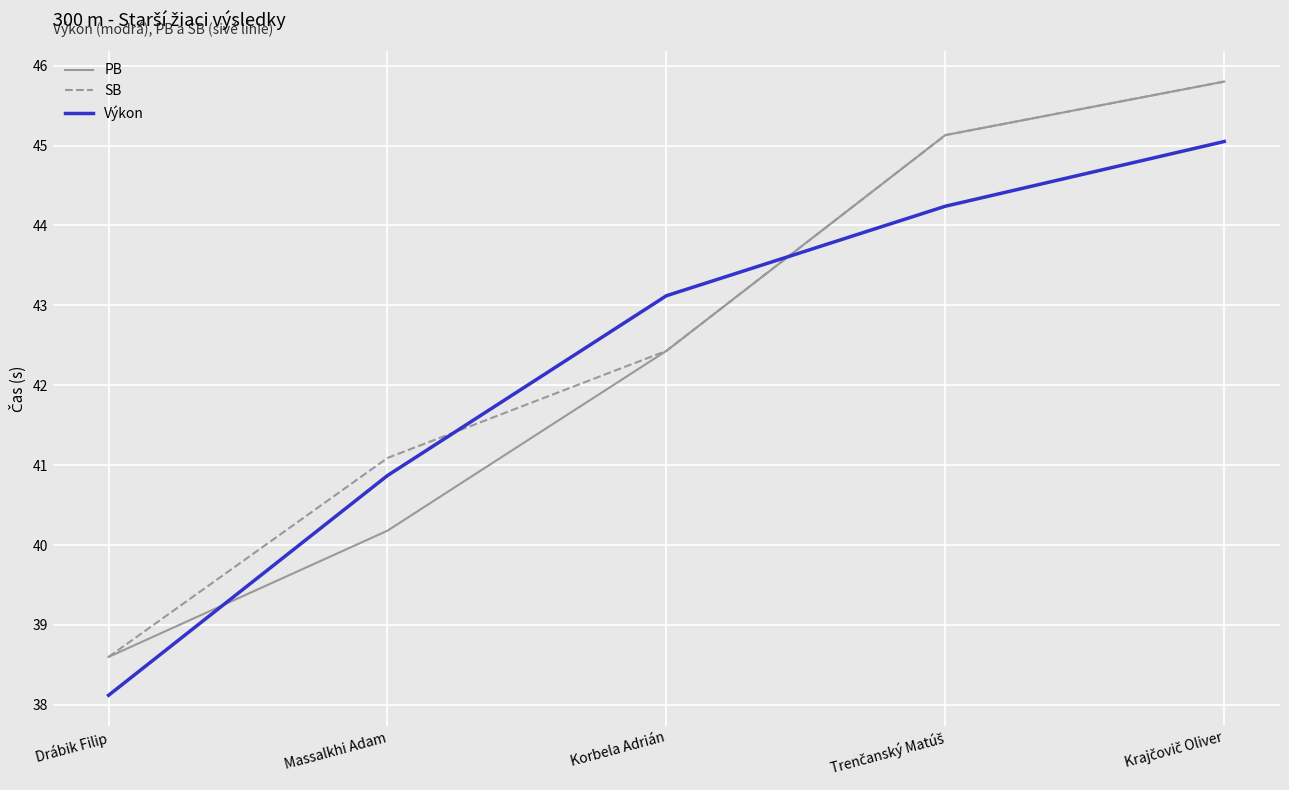

Is the value of Výkon at Drábik Filip greater than the value of SB at Massalkhi Adam?

No